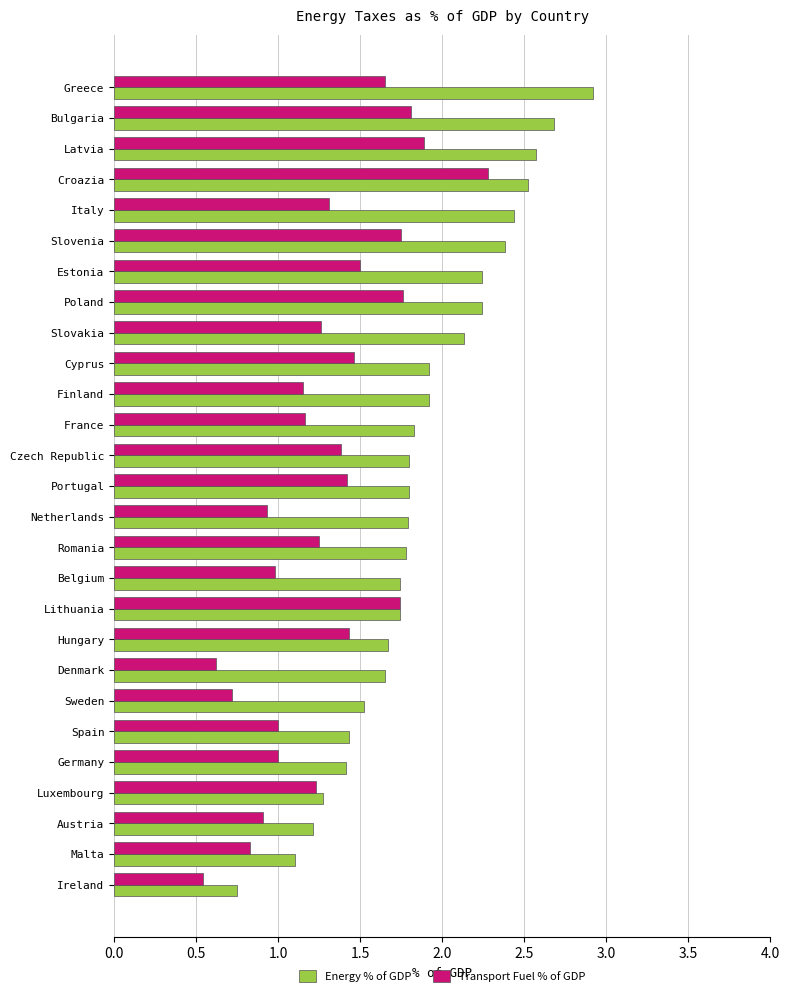

True or false: Transport Fuel % of GDP has a value of 0.6 at Denmark.

True